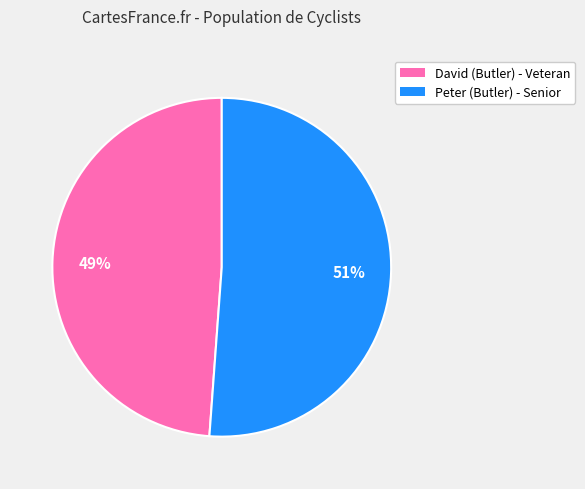

Rank the categories by value from highest to lowest.

Peter, David